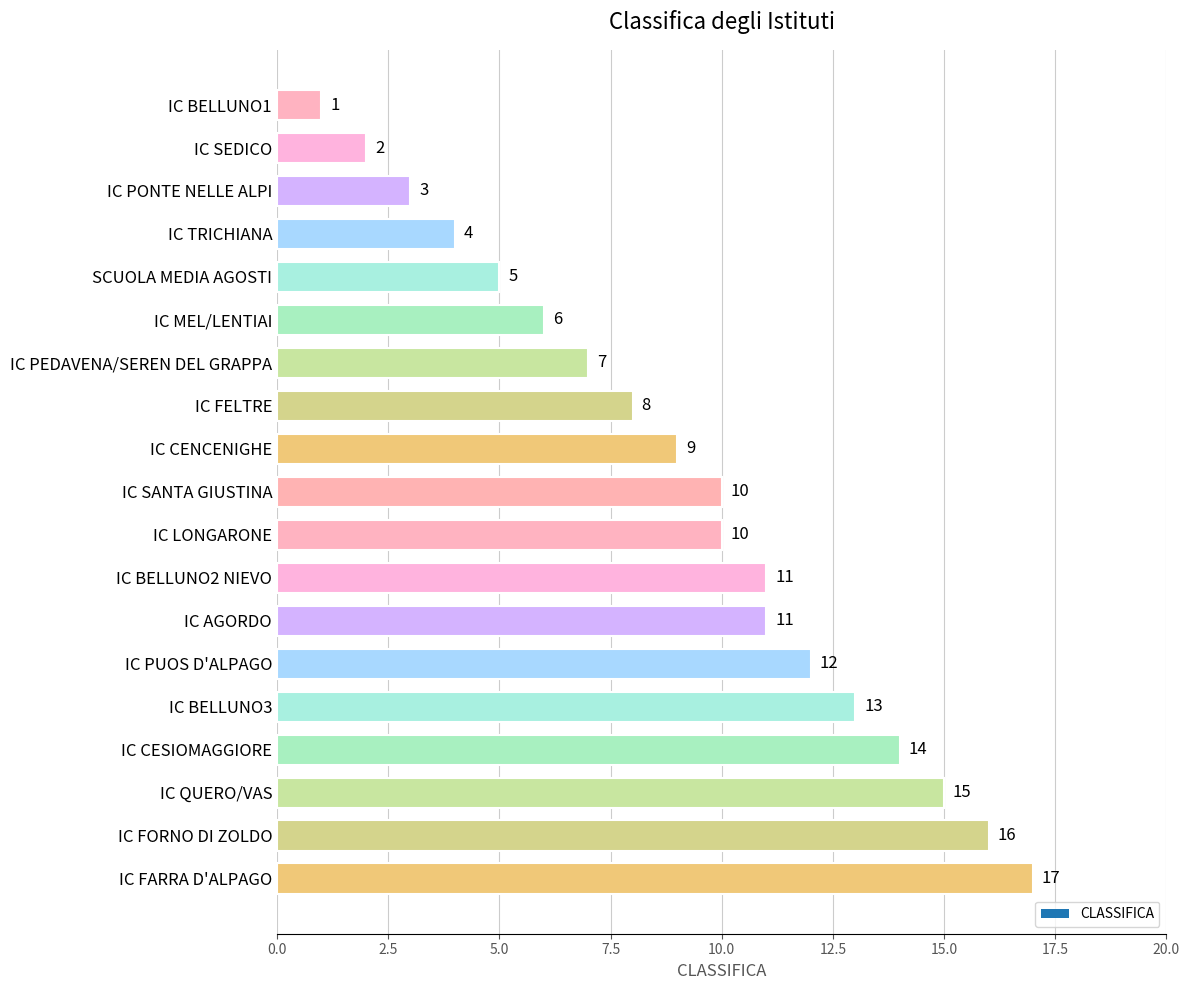

How many values are below 10?

9